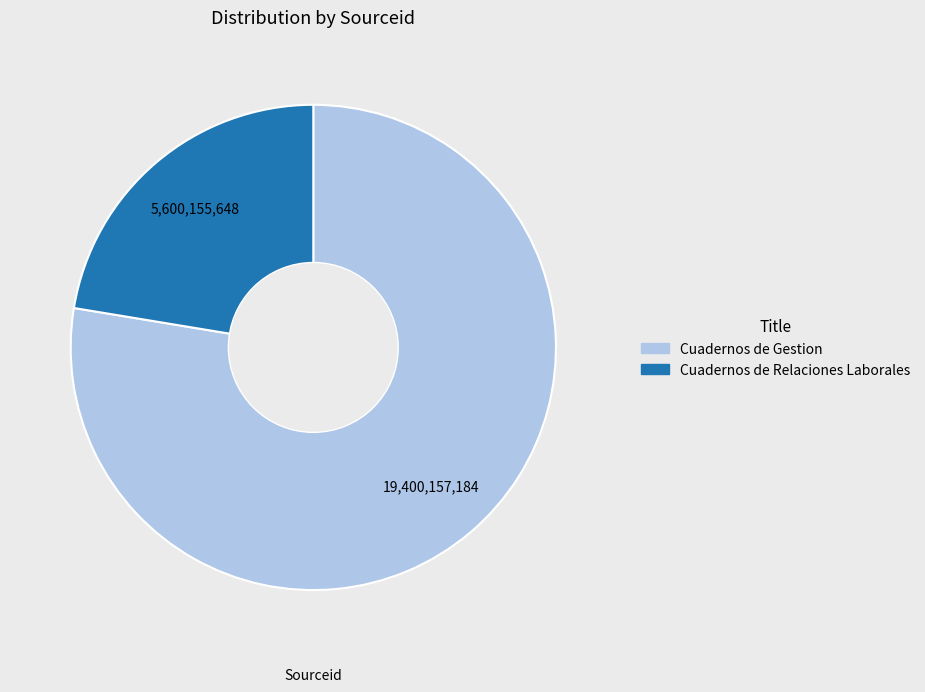

Which has a higher value, Cuadernos de Gestion or Cuadernos de Relaciones Laborales?

Cuadernos de Gestion